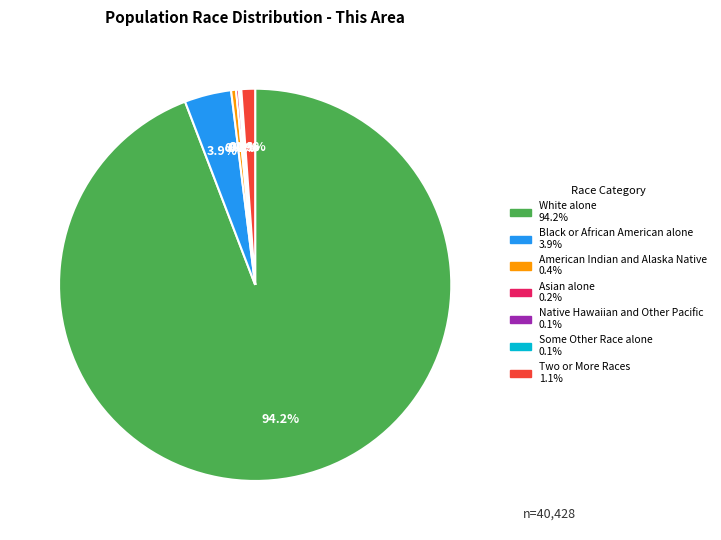

Which category accounts for the majority?

White alone